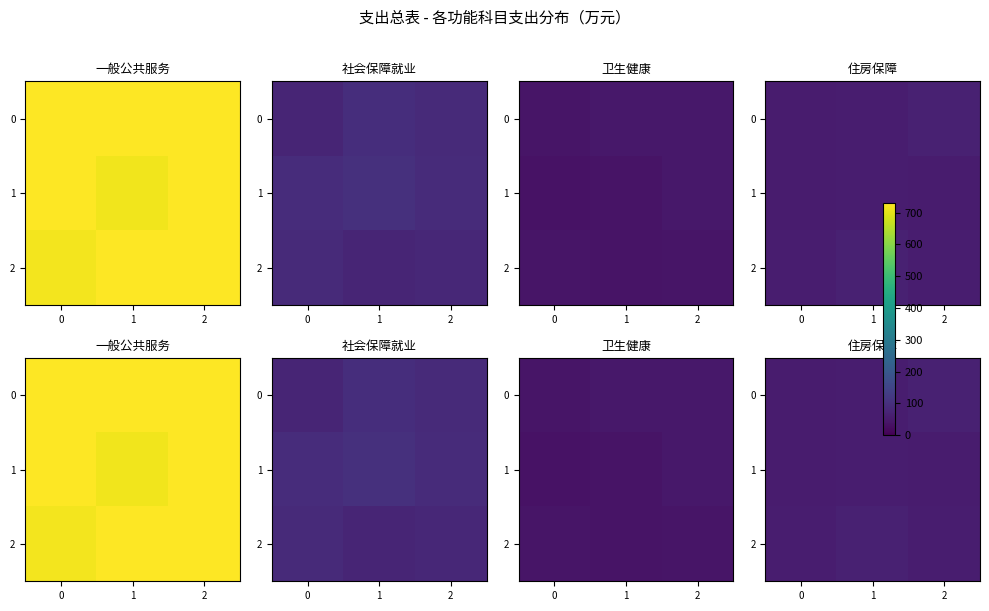

Rank the series by their average value, from lowest to highest.

row_1, row_0, row_2